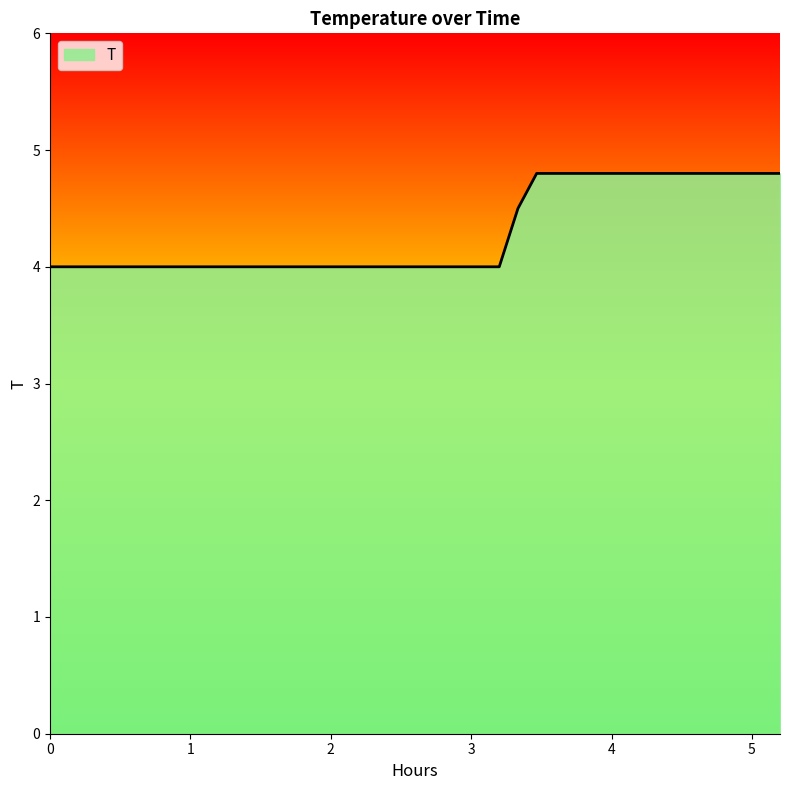

Count the number of data series in this chart.

1